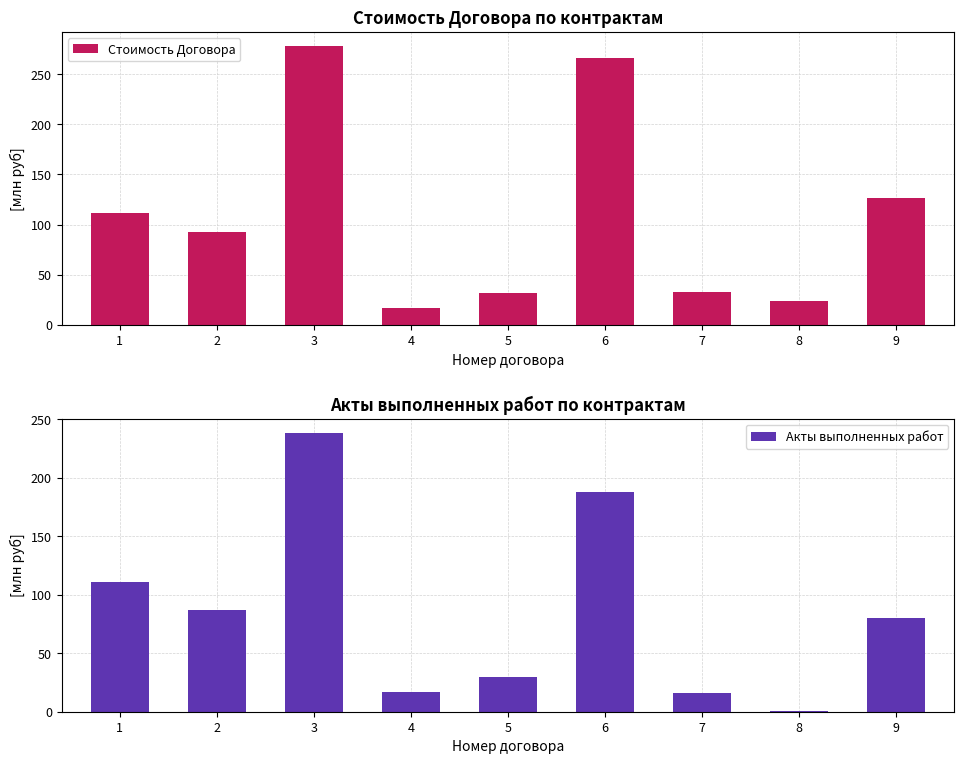

Between 9 and 8, which is larger?

8